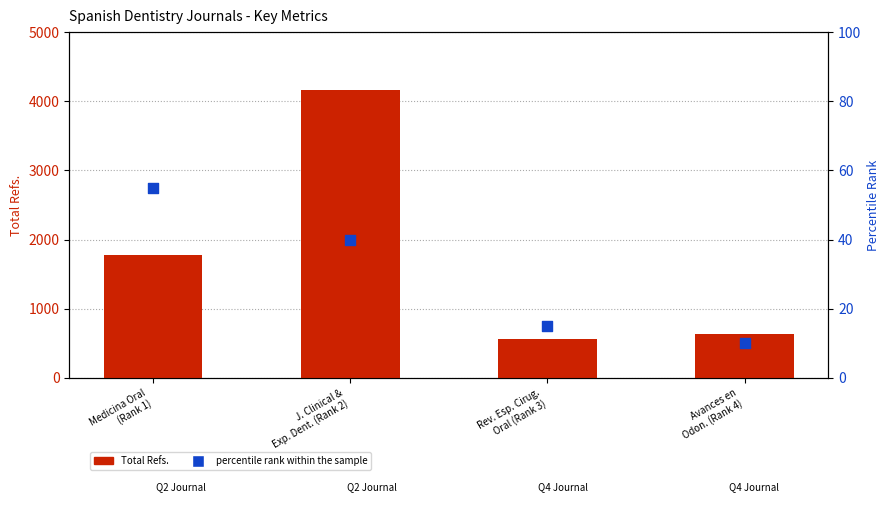

What is the total value across all series at Rev. Esp. Cirug.
Oral (Rank 3)?

572